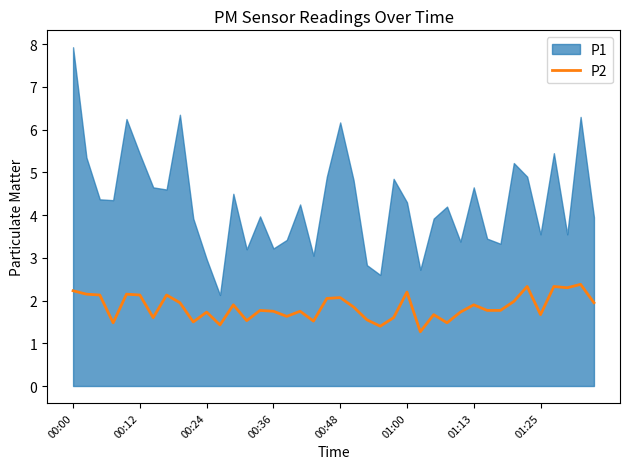

How many lines are shown in the chart?

1